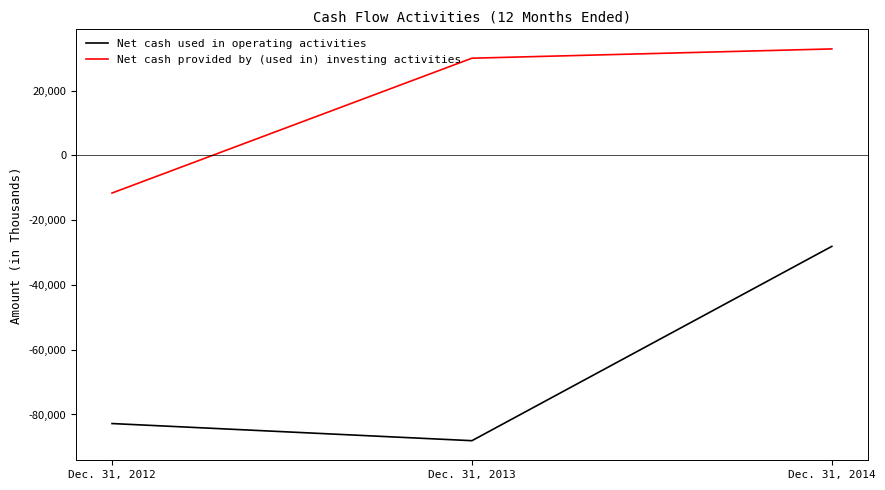

At Dec. 31, 2014, list the series in order from largest to smallest.

Net cash provided by (used in) investing activities, Net cash used in operating activities